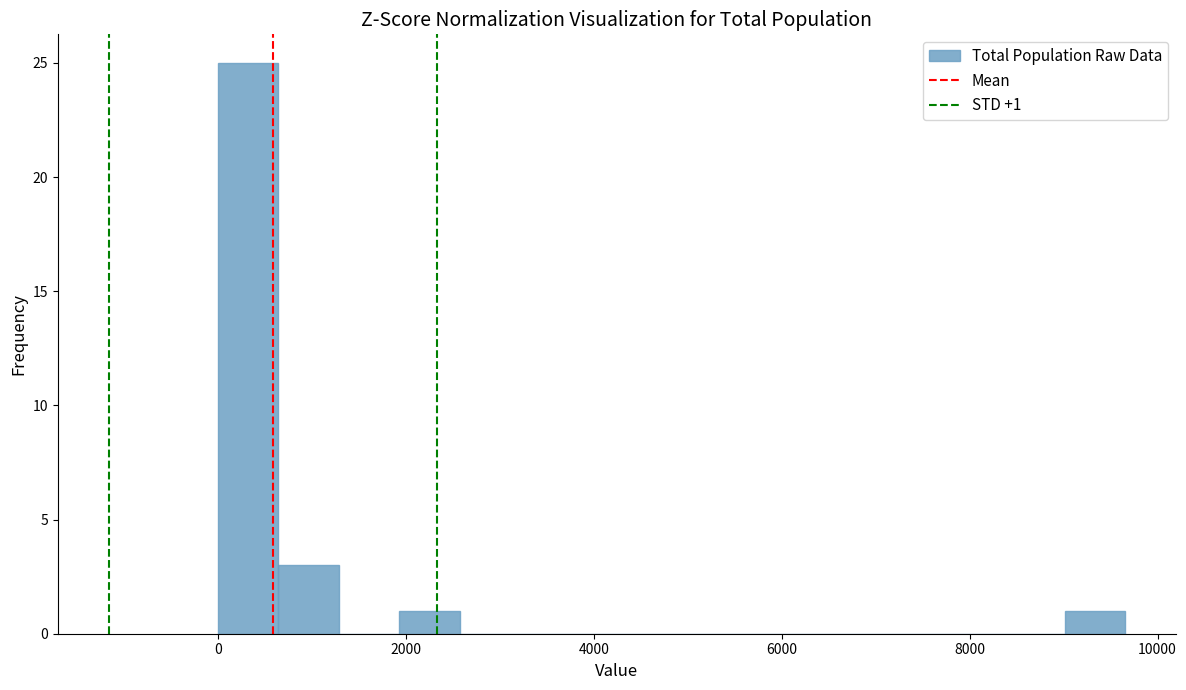

Read against the x-axis, roughly where is the centre of the tallest bar?

400